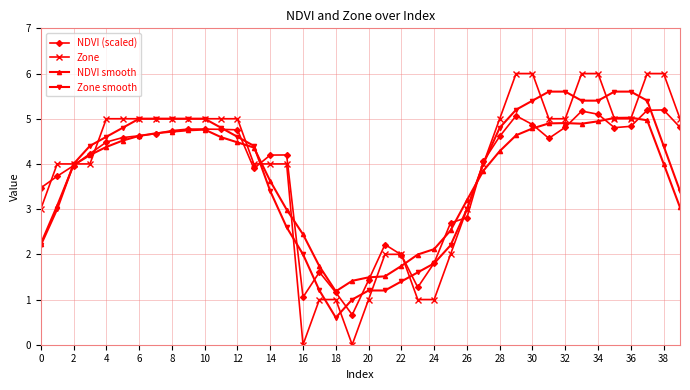

How many data points does each series have?

40